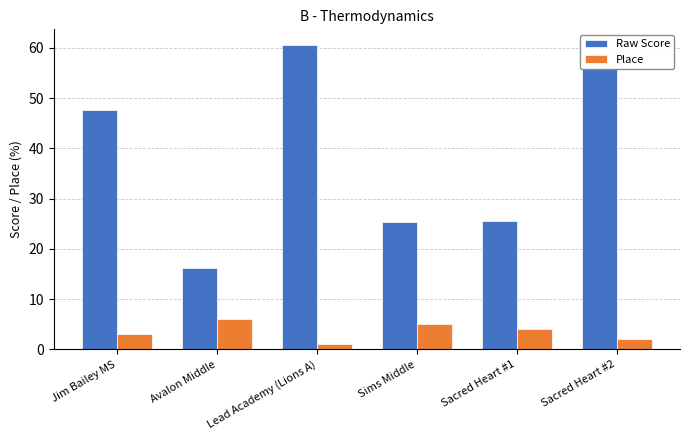

What is the label of the 3rd bar from the right?

Sims Middle